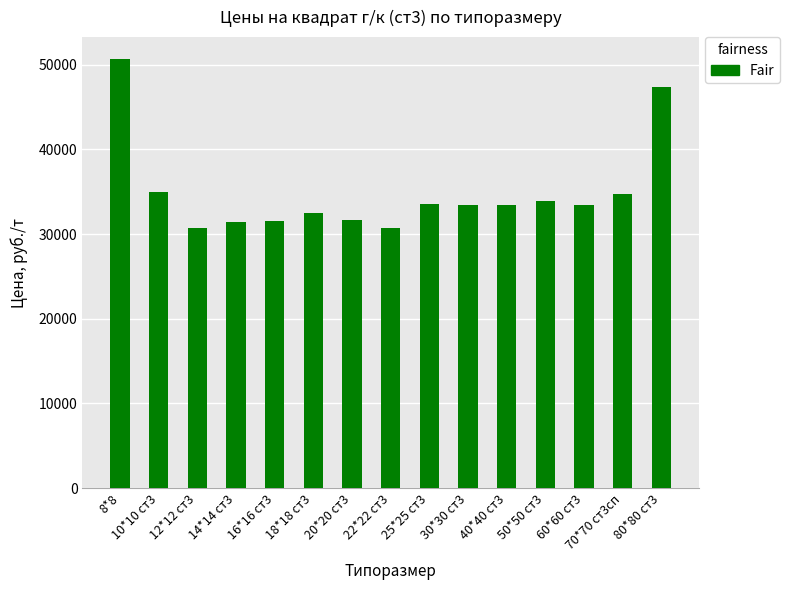

What is the sum of the values at 22*22 ст3 and 80*80 ст3?

78110